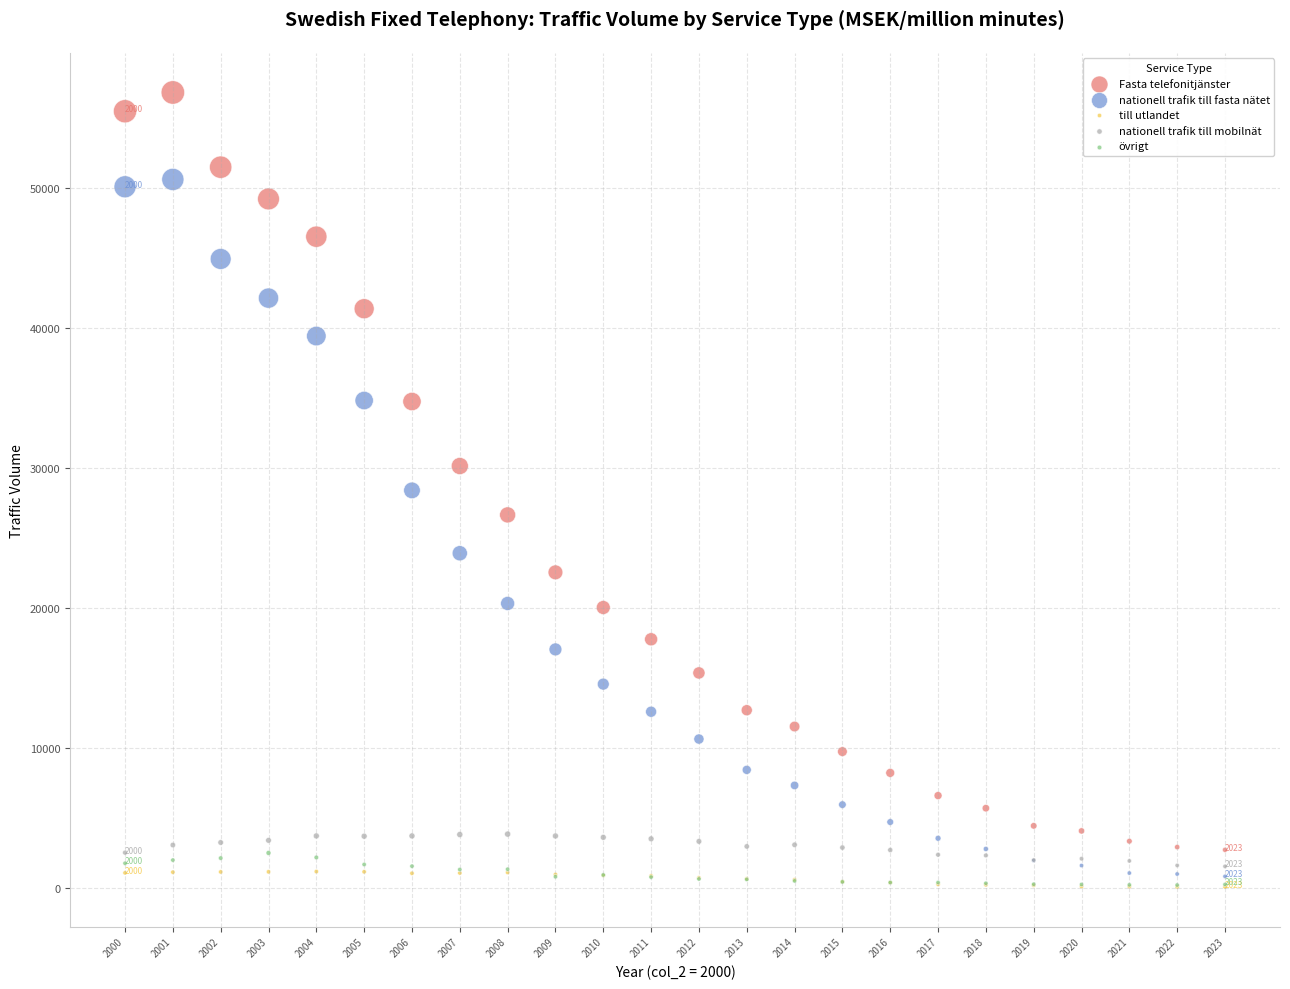

In the nationell trafik till fasta nätet series, what Y value is closest to 25739?

23929.6